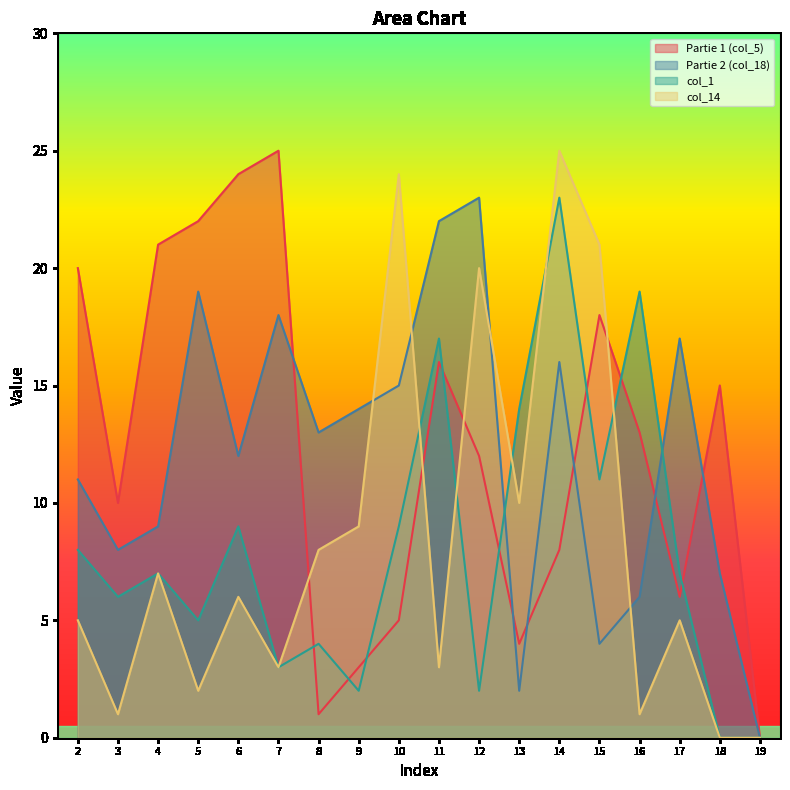

At 14, list the series in order from smallest to largest.

Partie 1 (col_5), Partie 2 (col_18), col_1, col_14